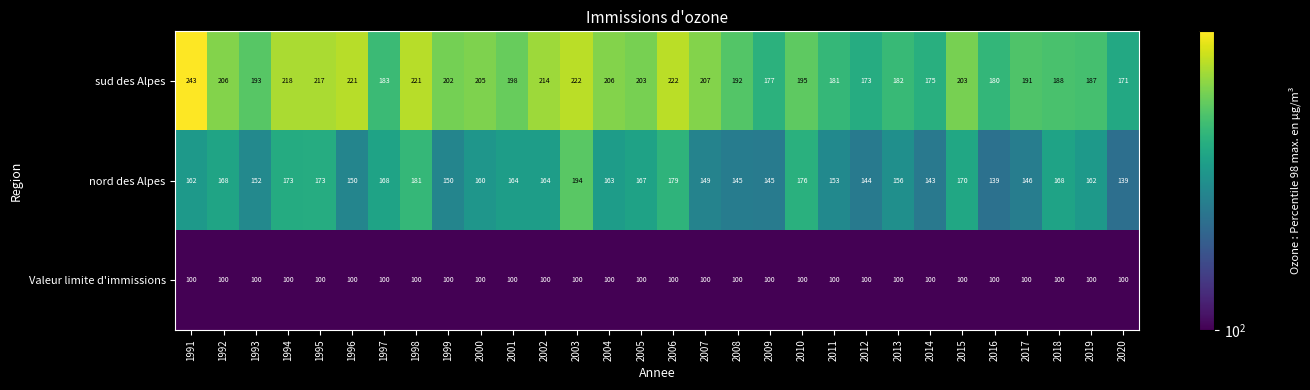

True or false: Valeur limite d'immissions has a value of 100 at 1995.

True